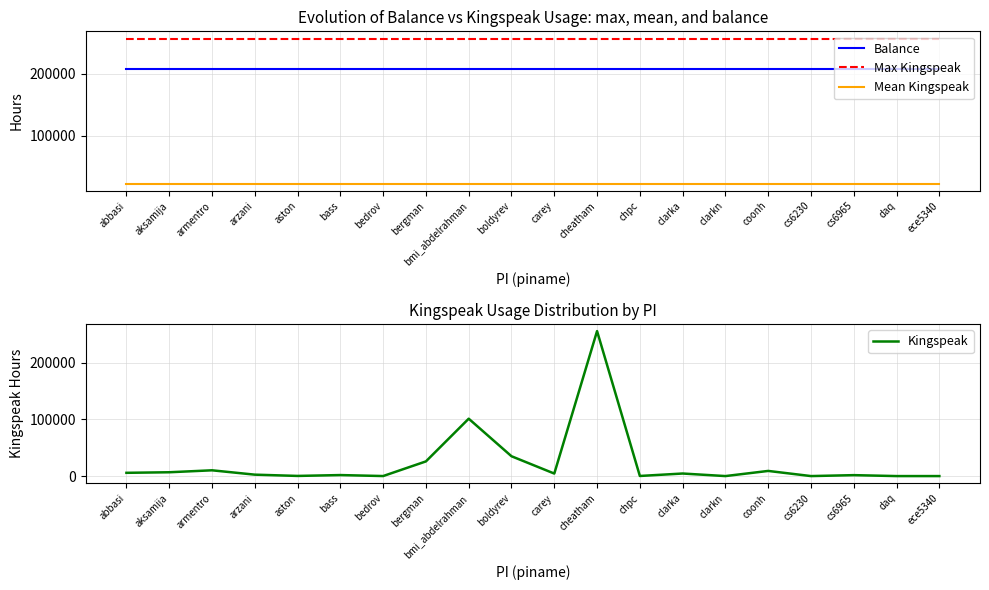

What are all the series names shown in the legend?

Balance, Max Kingspeak, Mean Kingspeak, Kingspeak